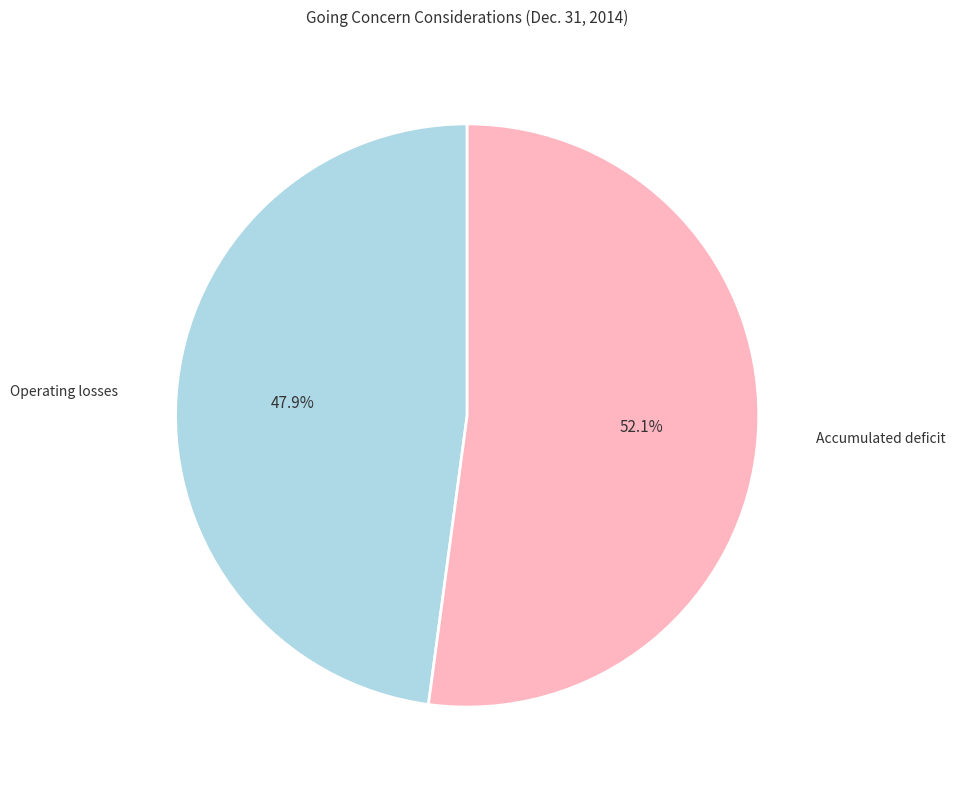

How many slices are in this pie chart?

2